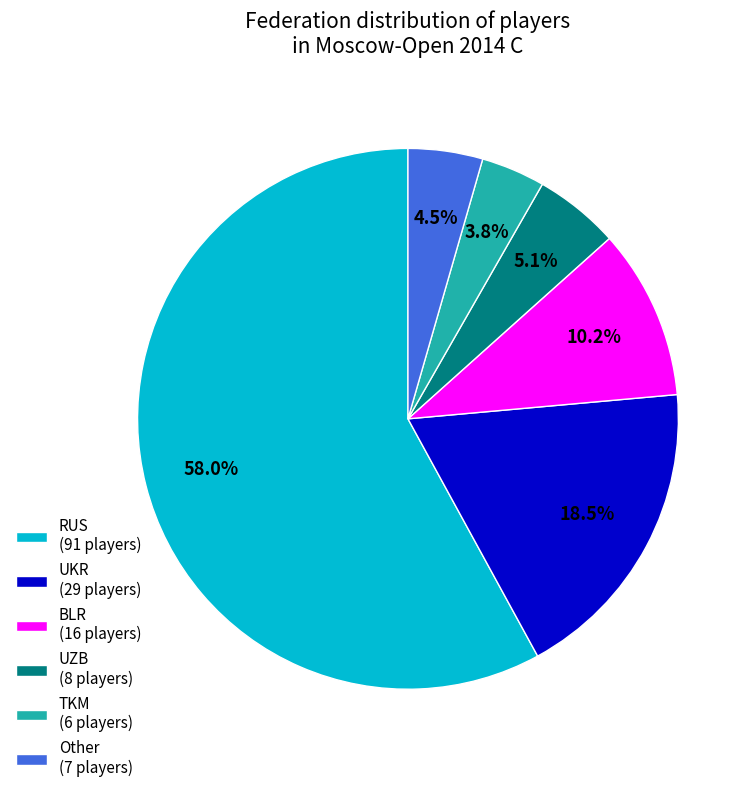

To the nearest percent, what is the difference between the largest and smallest slice percentages?

54%